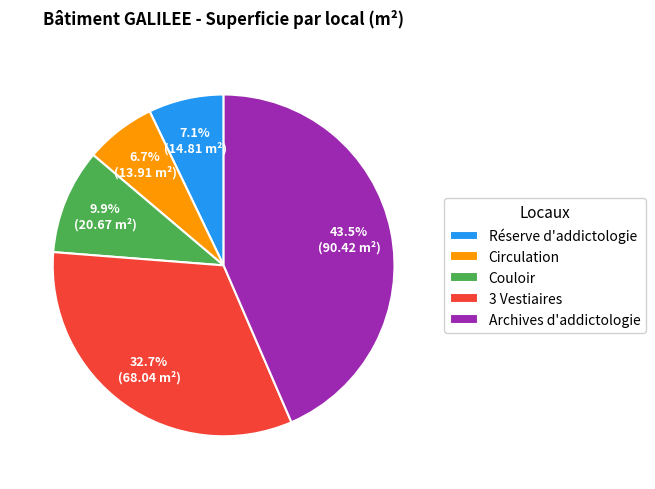

What is the largest slice in the pie chart?

Archives d'addictologie